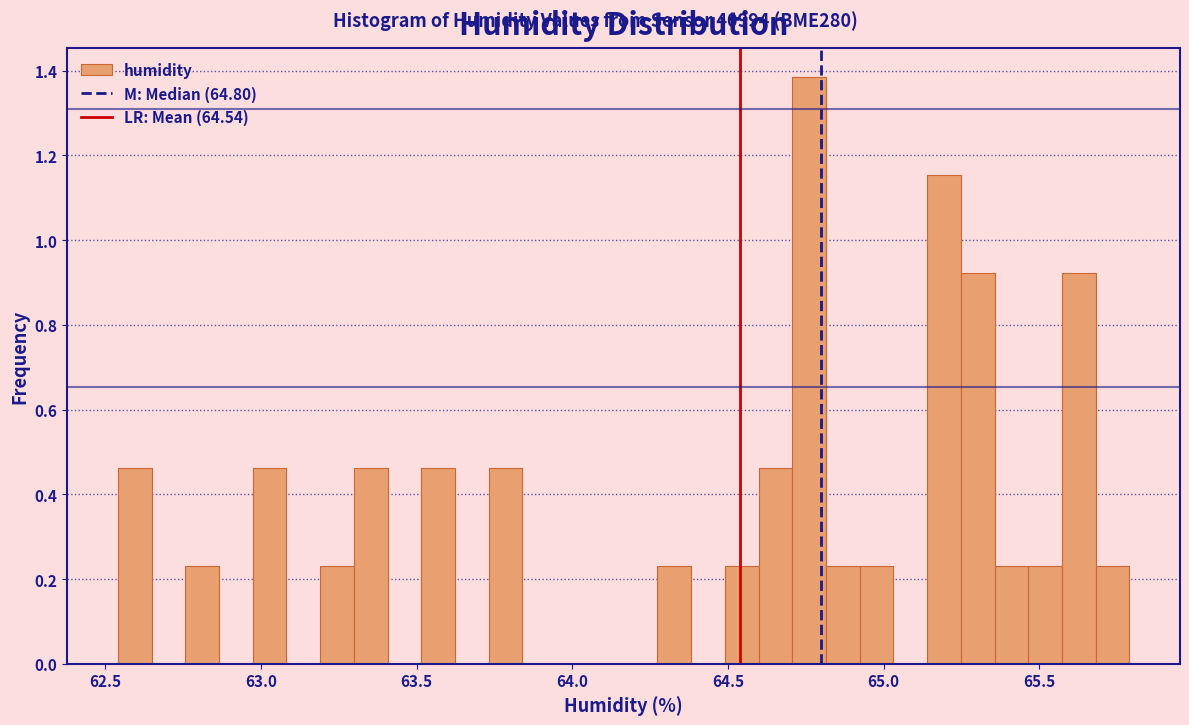

Read against the x-axis, roughly where is the centre of the tallest bar?

64.75